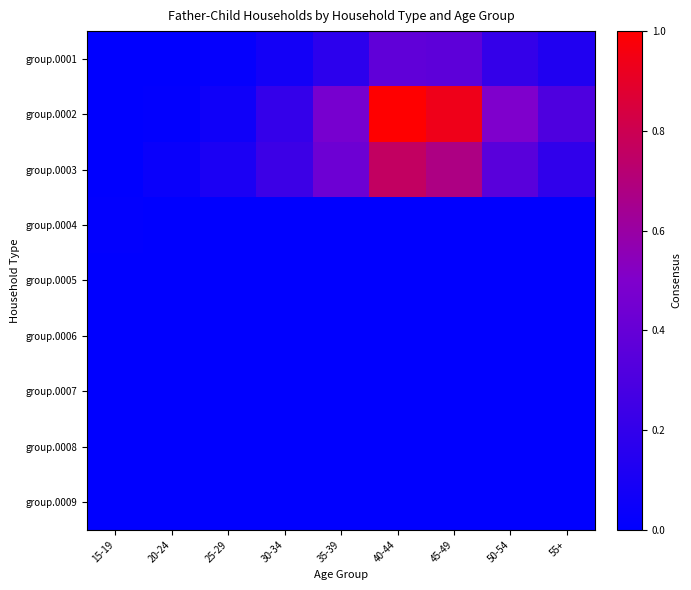

Reading left to right, extract all data points from this chart.

group.0001: 15-19=0.0	20-24=0.0	25-29=0.0	30-34=0.1	35-39=0.2	40-44=0.4	45-49=0.4	50-54=0.2	55+=0.1
group.0002: 15-19=0.0	20-24=0.0	25-29=0.1	30-34=0.2	35-39=0.5	40-44=1.0	45-49=0.9	50-54=0.5	55+=0.3
group.0003: 15-19=0.0	20-24=0.0	25-29=0.1	30-34=0.2	35-39=0.4	40-44=0.8	45-49=0.7	50-54=0.4	55+=0.2
group.0004: 15-19=0.0	20-24=0.0	25-29=0.0	30-34=0.0	35-39=0.0	40-44=0.0	45-49=0.0	50-54=0.0	55+=0.0
group.0005: 15-19=0.0	20-24=0.0	25-29=0.0	30-34=0.0	35-39=0.0	40-44=0.0	45-49=0.0	50-54=0.0	55+=0.0
group.0006: 15-19=0.0	20-24=0.0	25-29=0.0	30-34=0.0	35-39=0.0	40-44=0.0	45-49=0.0	50-54=0.0	55+=0.0
group.0007: 15-19=0.0	20-24=0.0	25-29=0.0	30-34=0.0	35-39=0.0	40-44=0.0	45-49=0.0	50-54=0.0	55+=0.0
group.0008: 15-19=0.0	20-24=0.0	25-29=0.0	30-34=0.0	35-39=0.0	40-44=0.0	45-49=0.0	50-54=0.0	55+=0.0
group.0009: 15-19=0.0	20-24=0.0	25-29=0.0	30-34=0.0	35-39=0.0	40-44=0.0	45-49=0.0	50-54=0.0	55+=0.0